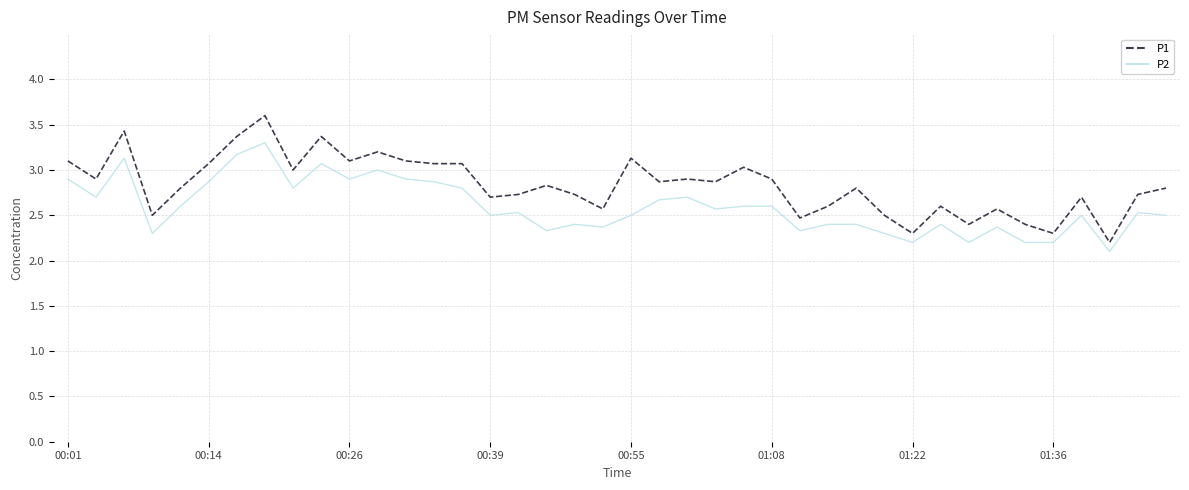

Which series has the largest range (max minus min)?

P1